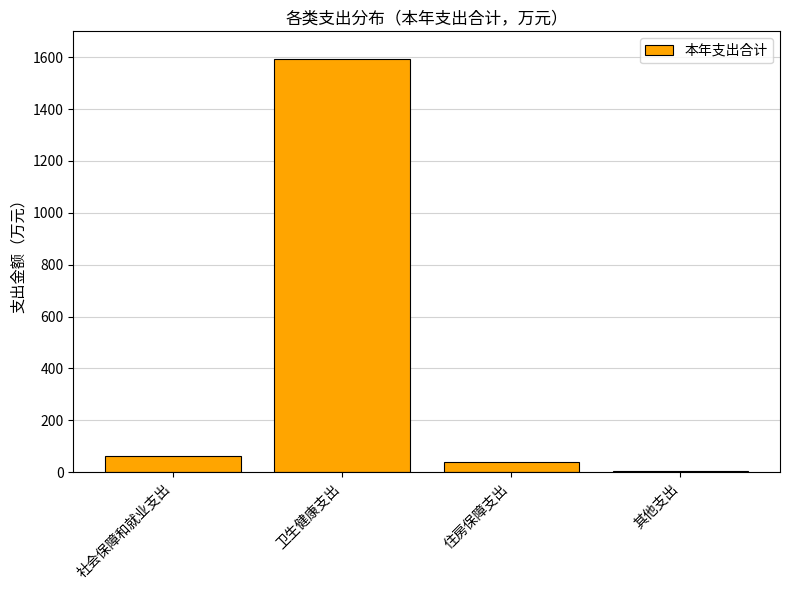

Reading left to right, transcribe all the data shown in this chart.

社会保障和就业支出=63.3	卫生健康支出=1593.5	住房保障支出=38.0	其他支出=3.8